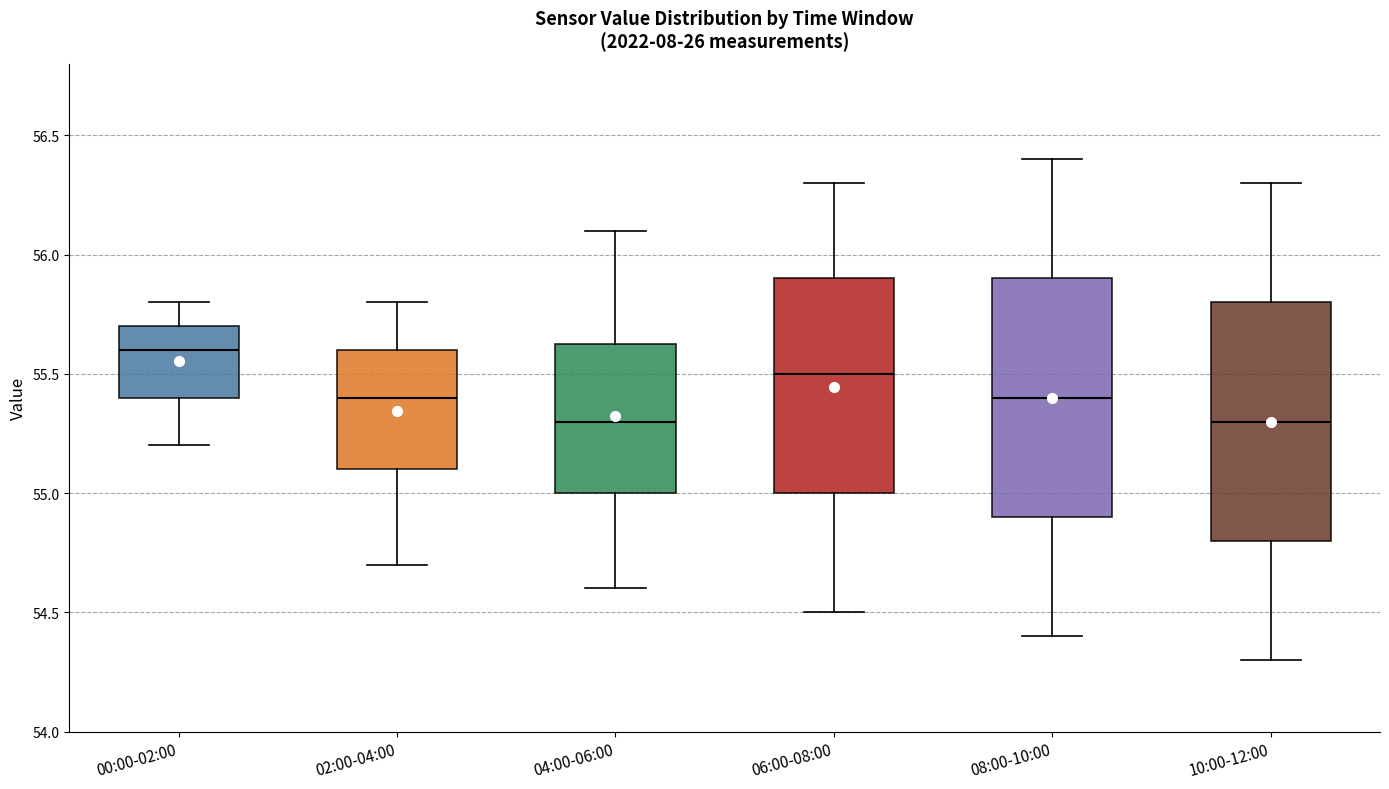

Reading left to right, read every box against the y-axis: the position of its median line, the range the box covers, and the ends of its whiskers. The values are not printed on the chart, so give them approximately, as read against the axis.

00:00-02:00: median 55.60, box 55.40 to 55.70, whiskers 55.20 to 55.80
02:00-04:00: median 55.40, box 55.10 to 55.60, whiskers 54.70 to 55.80
04:00-06:00: median 55.30, box 55.00 to 55.65, whiskers 54.60 to 56.10
06:00-08:00: median 55.50, box 55.00 to 55.90, whiskers 54.50 to 56.30
08:00-10:00: median 55.40, box 54.90 to 55.90, whiskers 54.40 to 56.40
10:00-12:00: median 55.30, box 54.80 to 55.80, whiskers 54.30 to 56.30